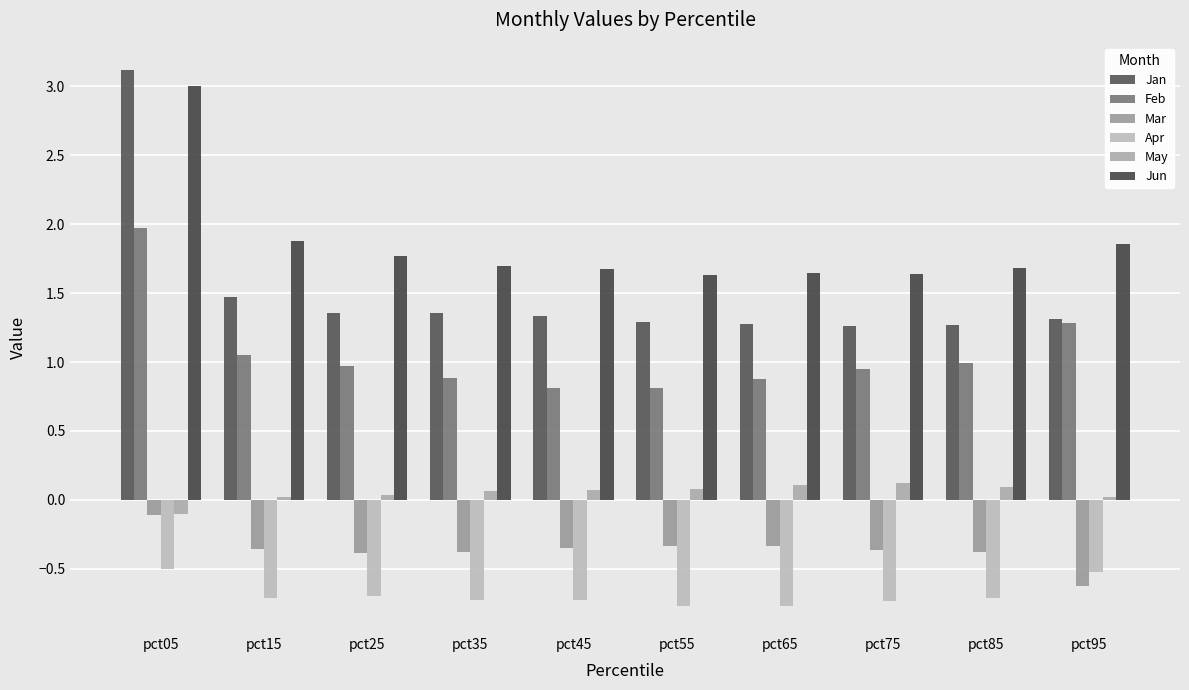

Rank the categories by Apr value from lowest to highest.

pct55, pct65, pct75, pct45, pct35, pct85, pct15, pct25, pct95, pct05